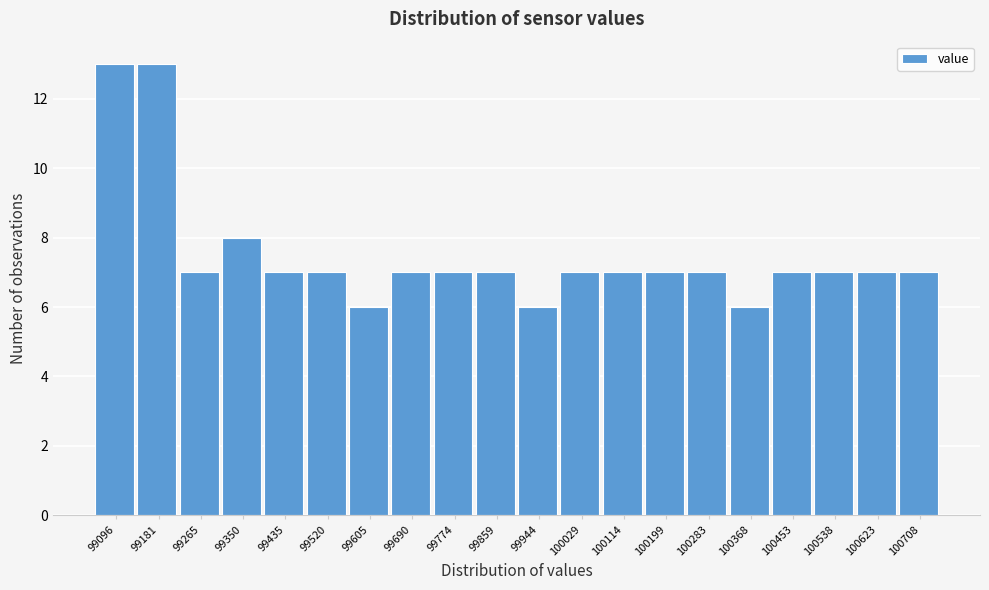

Reading left to right, transcribe this chart: for each bar, give the range it covers on the x-axis and its height. Neither the bar edges nor the heights are printed on the chart, so give them approximately, as read against the axes.

99050 to 99140: 13
99140 to 99220: 13
99220 to 99310: 7
99310 to 99390: 8
99390 to 99480: 7
99480 to 99560: 7
99560 to 99650: 6
99650 to 99730: 7
99730 to 99820: 7
99820 to 99900: 7
99900 to 99990: 6
99990 to 100070: 7
100070 to 100160: 7
100160 to 100240: 7
100240 to 100330: 7
100330 to 100410: 6
100410 to 100500: 7
100500 to 100580: 7
100580 to 100670: 7
100670 to 100750: 7